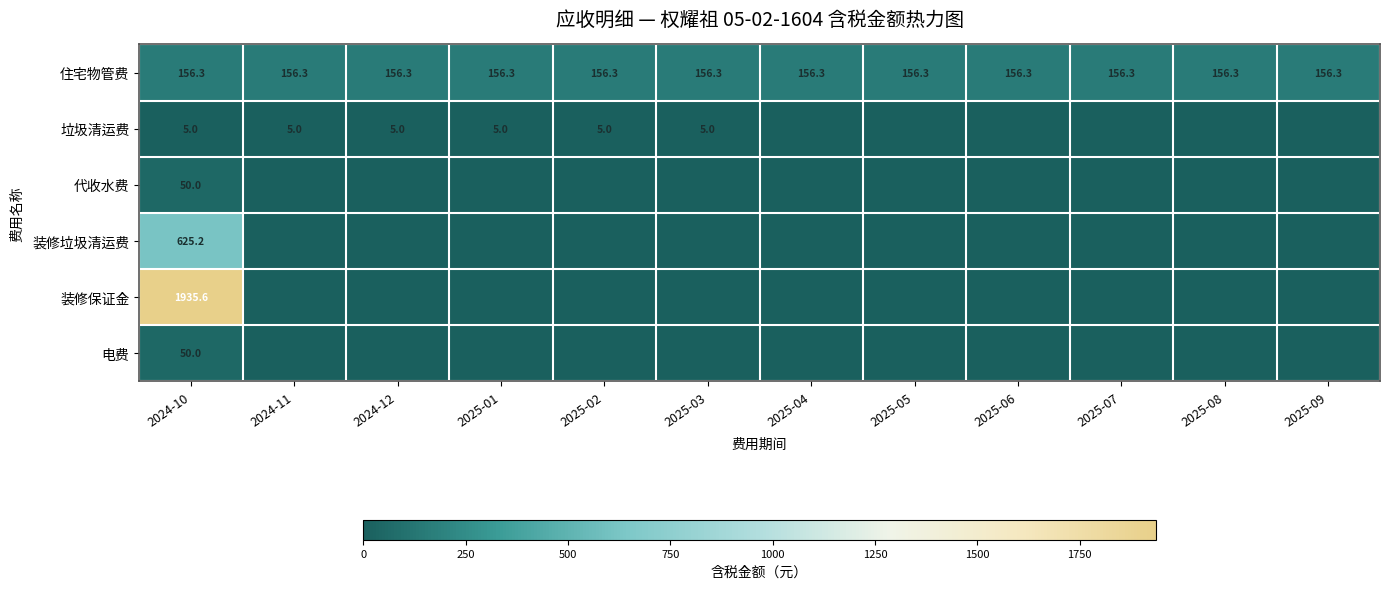

What value does the 住宅物管费 series have at 2025-07?

156.3